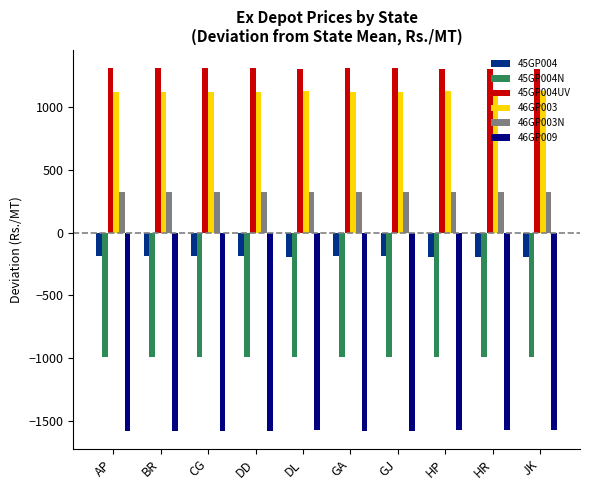

What is the average value of the 46GP003 series?

1123.7